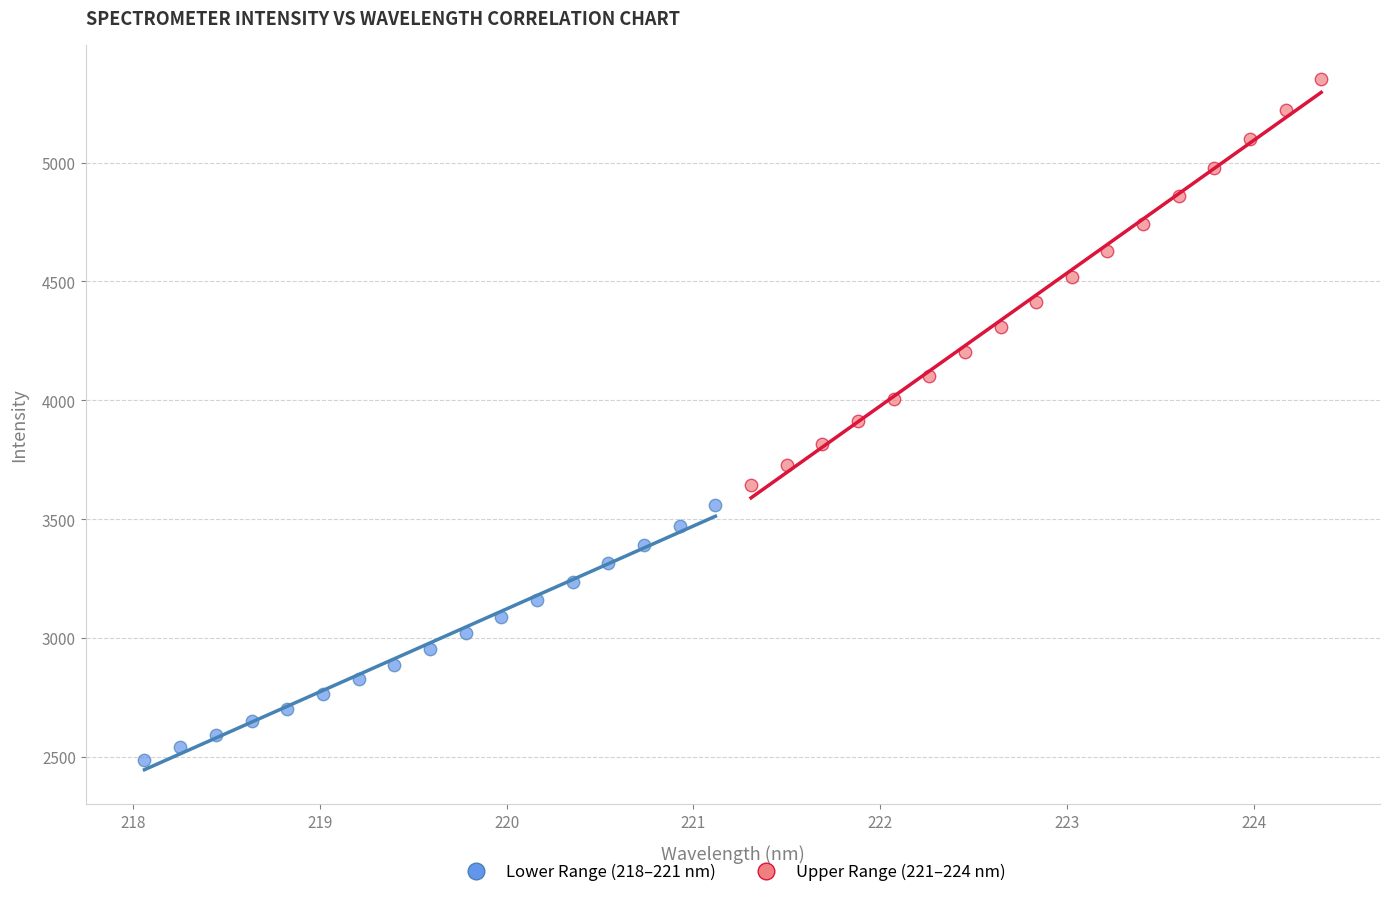

Which series reaches the minimum Y coordinate?

Lower Range (218–221 nm)